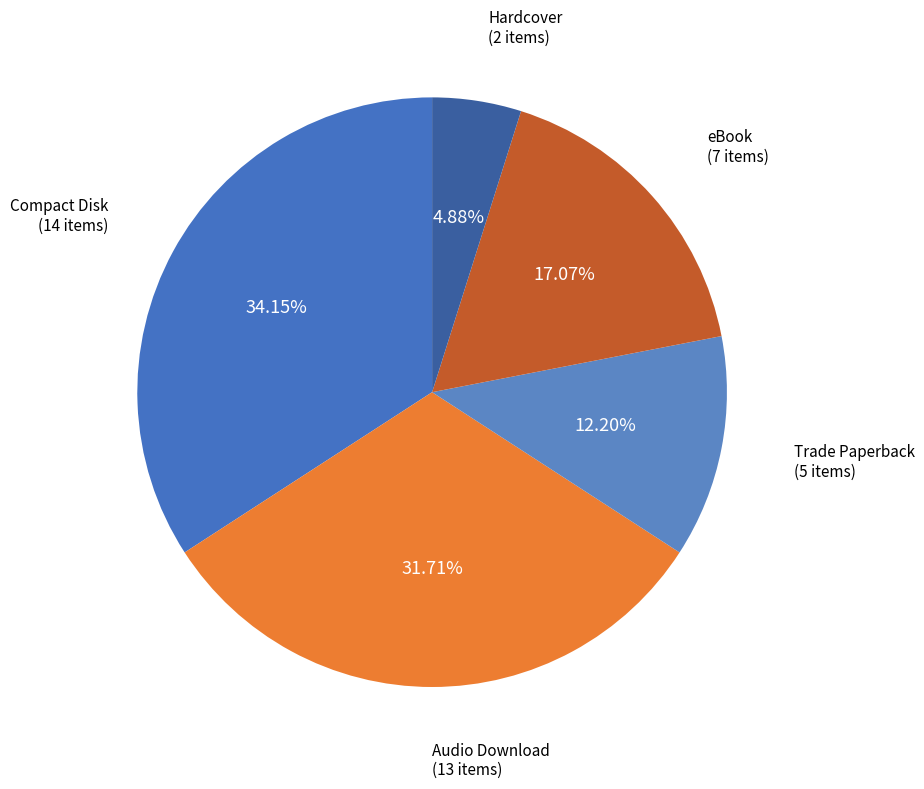

Which slice is the smallest?

Hardcover